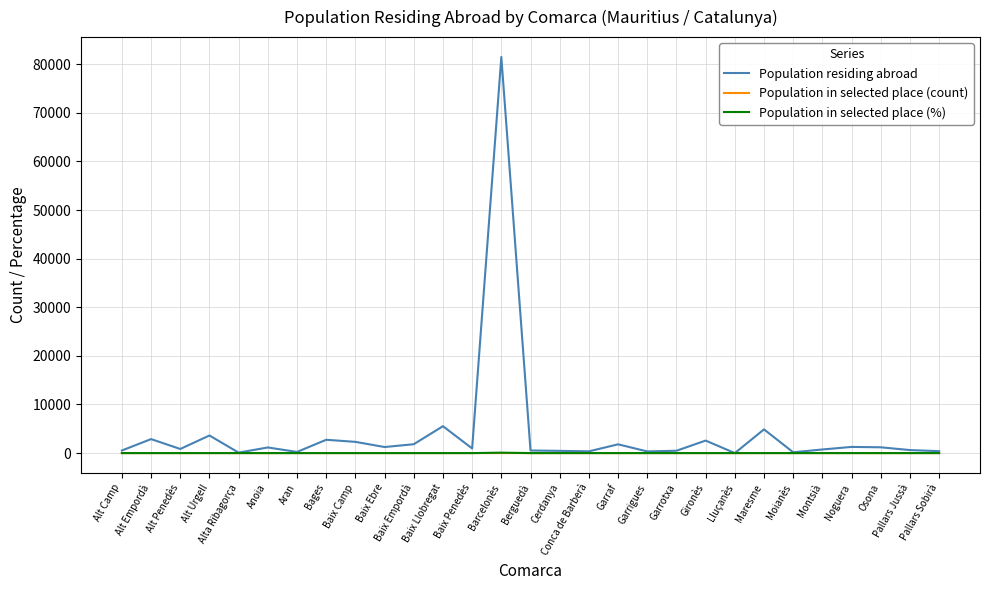

What position from the left is Osona?

27